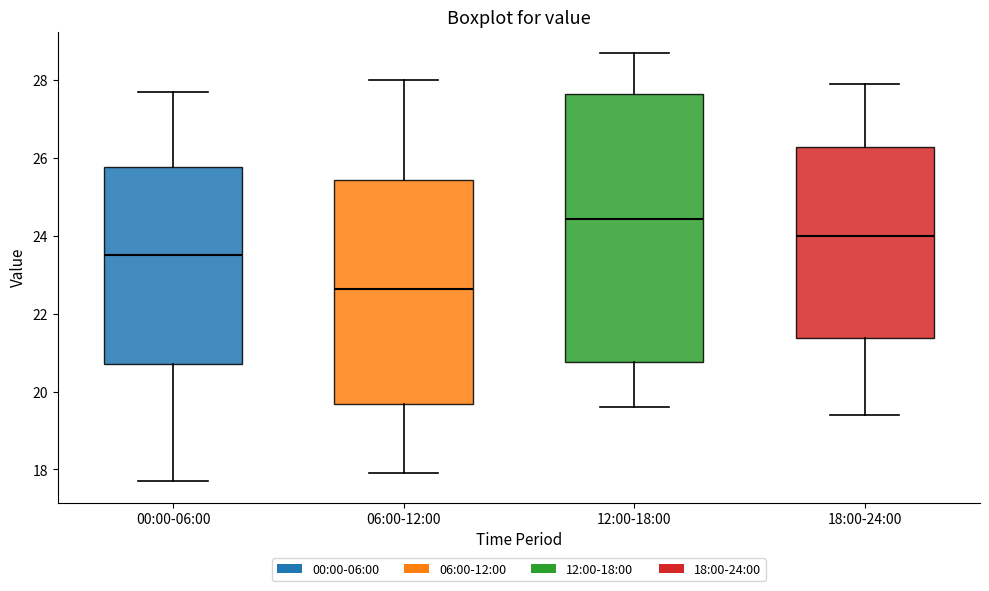

Reading left to right, transcribe this box plot: for each box, give where its median line is, the range the box spans, and where its two whiskers end, as read against the y-axis. The values are not printed on the chart, so give them approximately, as read against the axis.

00:00-06:00: median 23.6, box 20.8 to 25.8, whiskers 17.8 to 27.8
06:00-12:00: median 22.6, box 19.6 to 25.4, whiskers 18.0 to 28.0
12:00-18:00: median 24.4, box 20.8 to 27.6, whiskers 19.6 to 28.8
18:00-24:00: median 24.0, box 21.4 to 26.4, whiskers 19.4 to 28.0